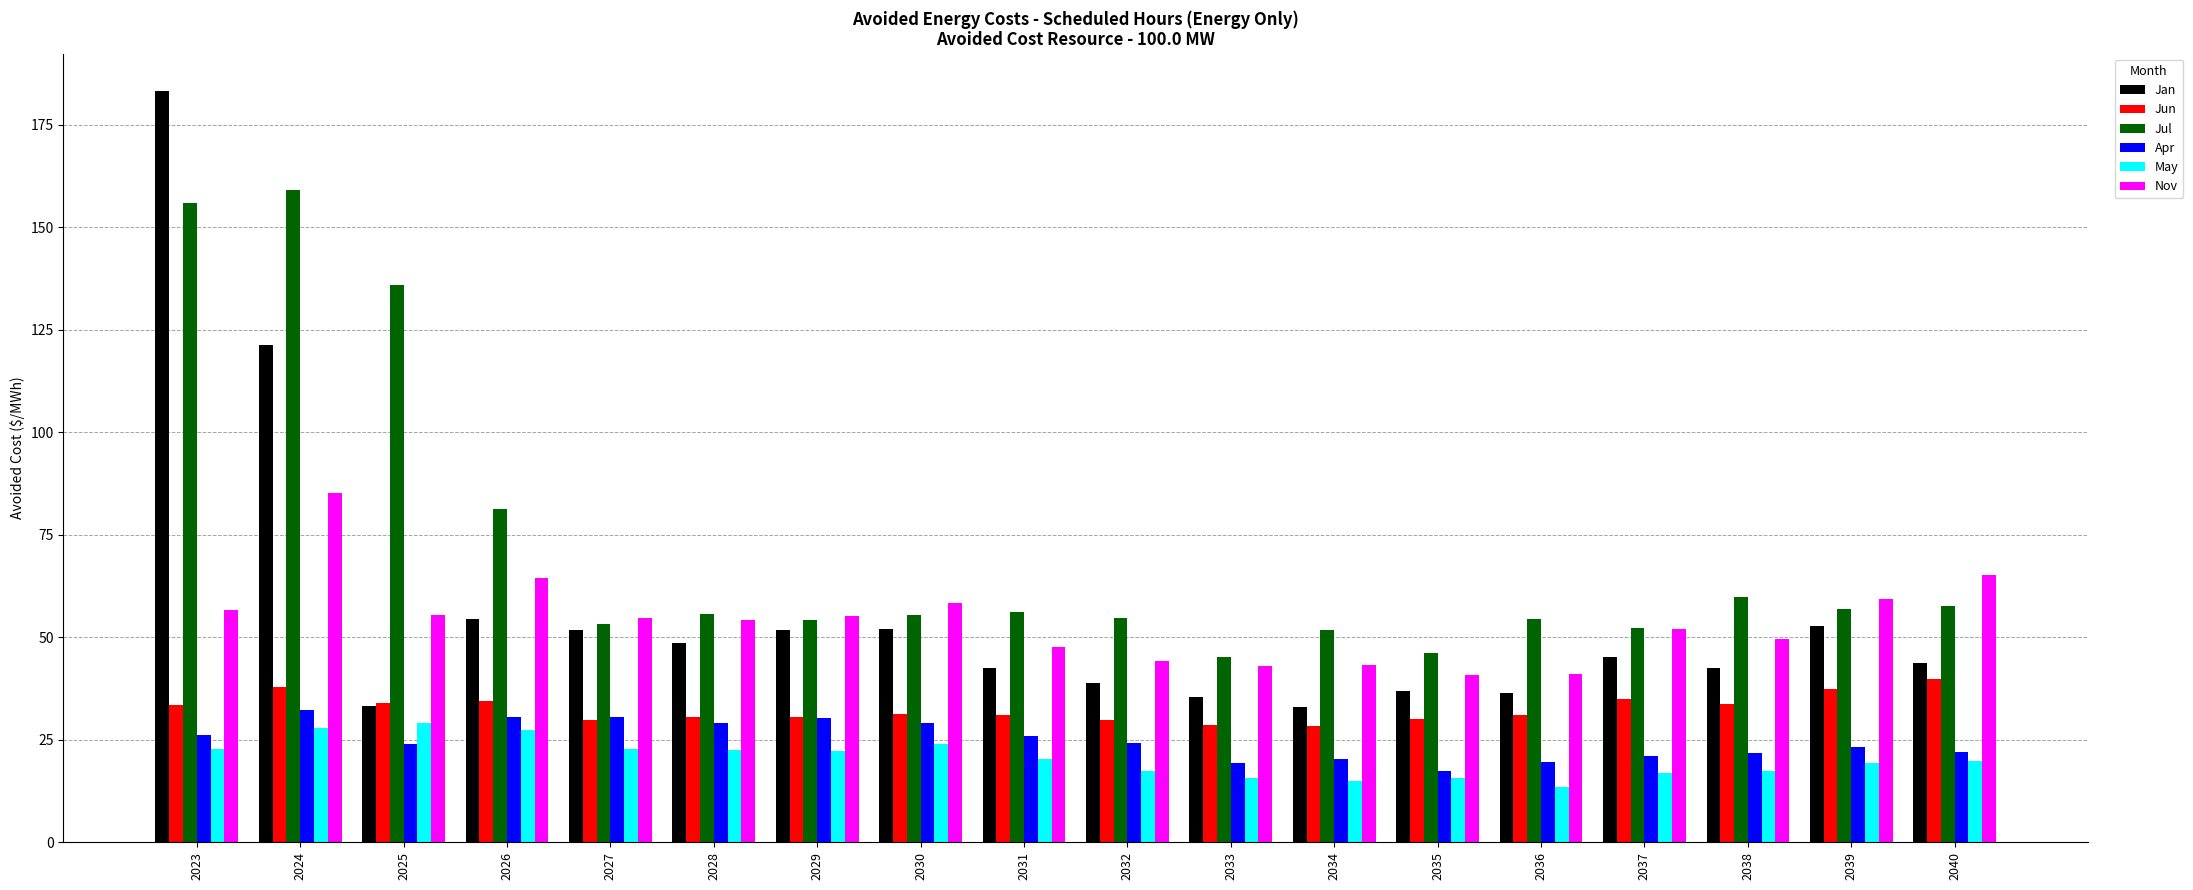

What is the difference between the maximum and minimum values in the Jan series?

150.3